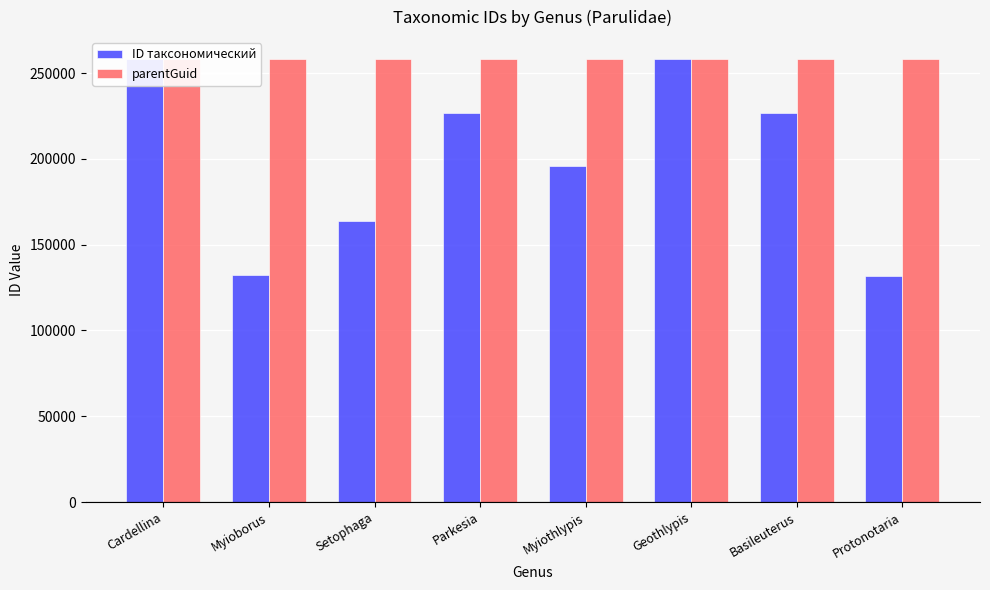

Between Geothlypis and Cardellina, which is larger?

Cardellina